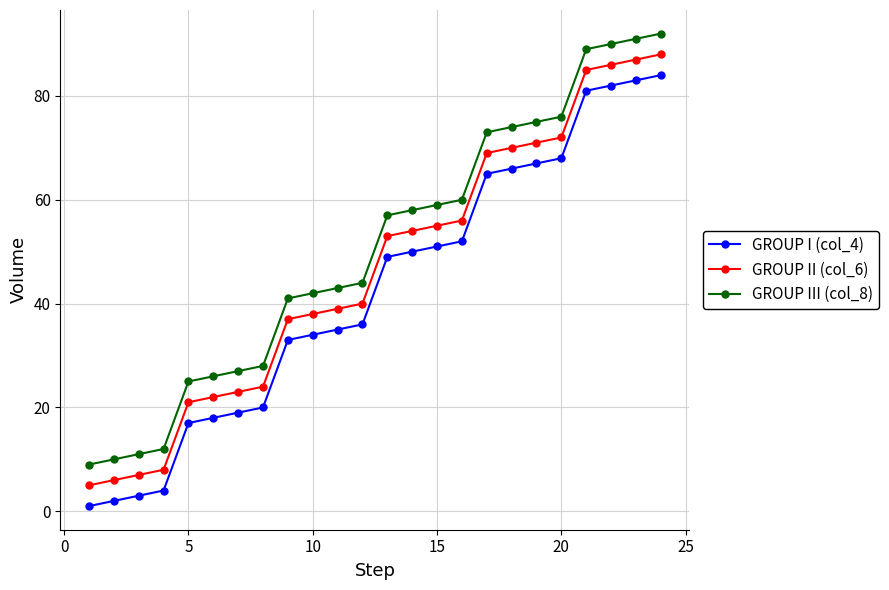

What is the maximum value shown in the chart?

92